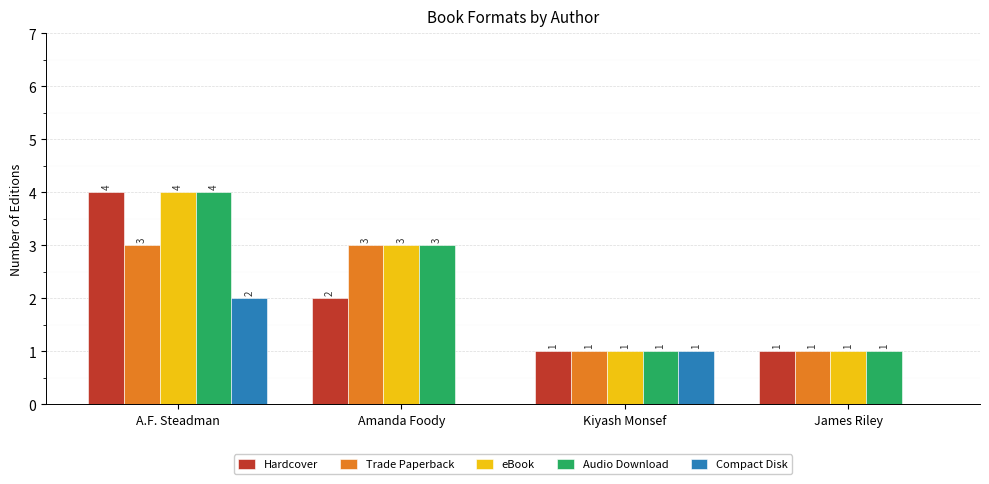

What is the sum of the eBook values at Kiyash Monsef and Amanda Foody?

4